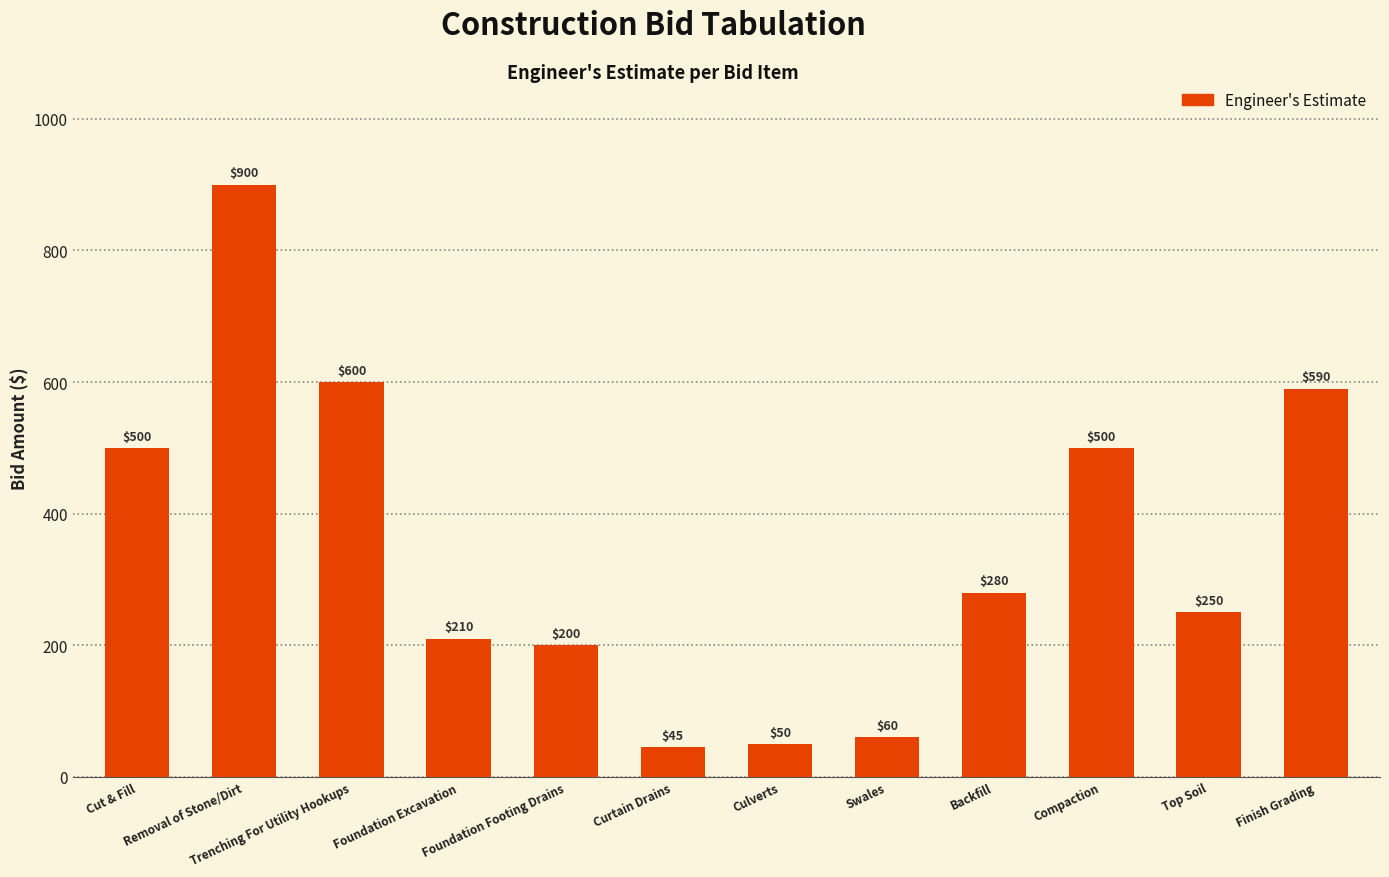

What position from the left is Backfill?

9